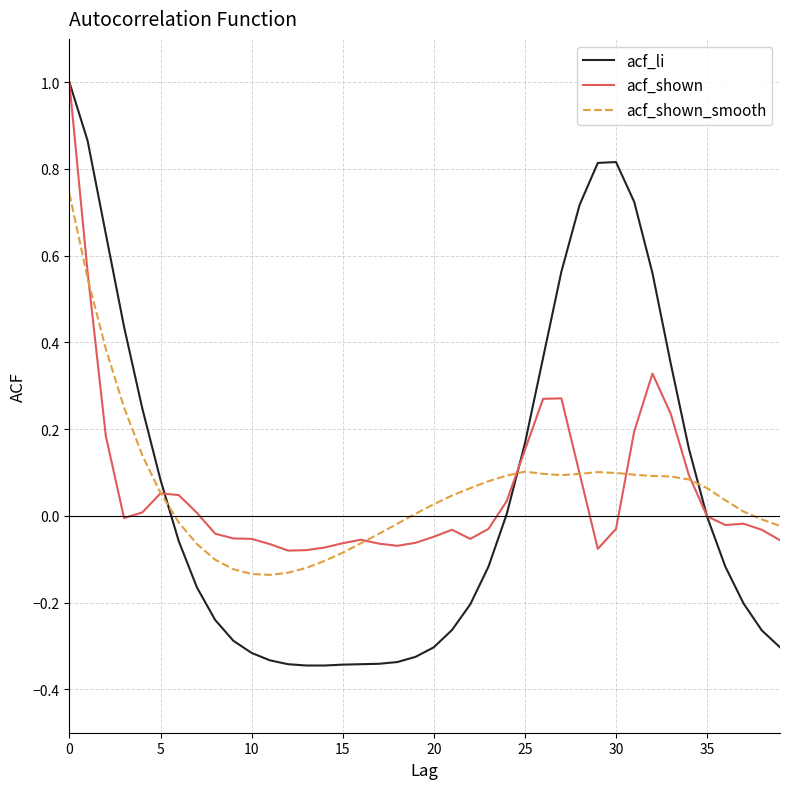

What is the maximum value for acf_shown?

1.0